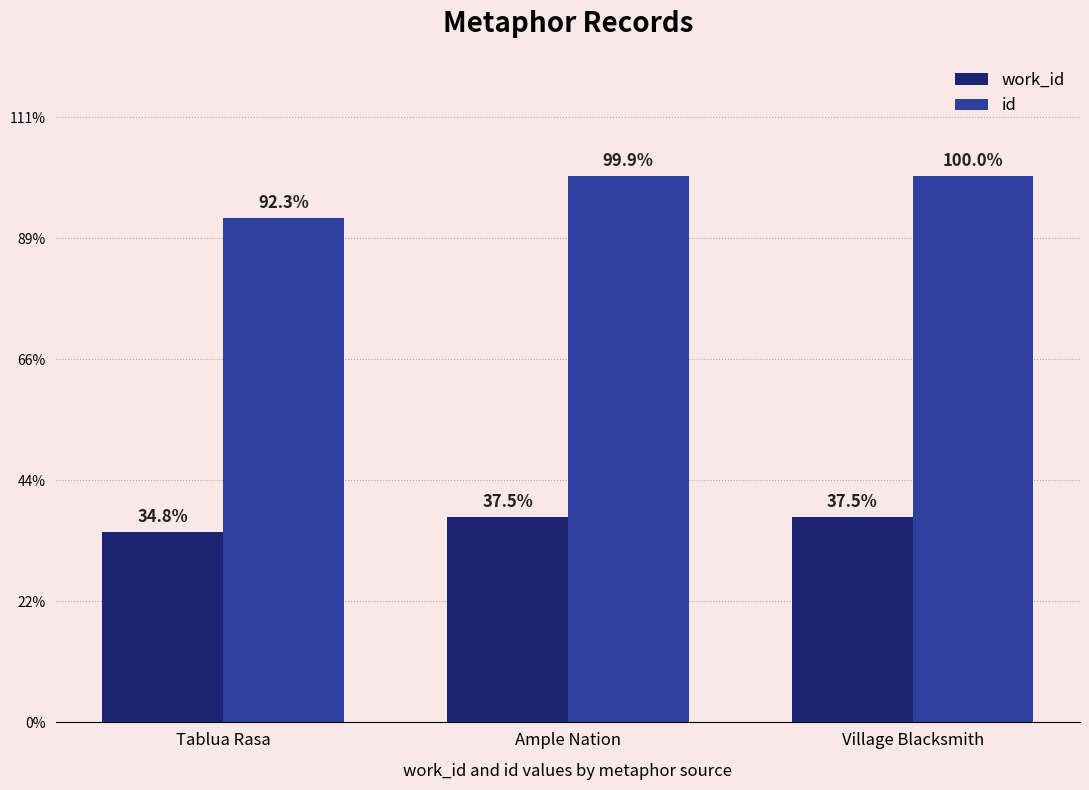

Are the bars grouped side by side (vs. stacked)?

Yes